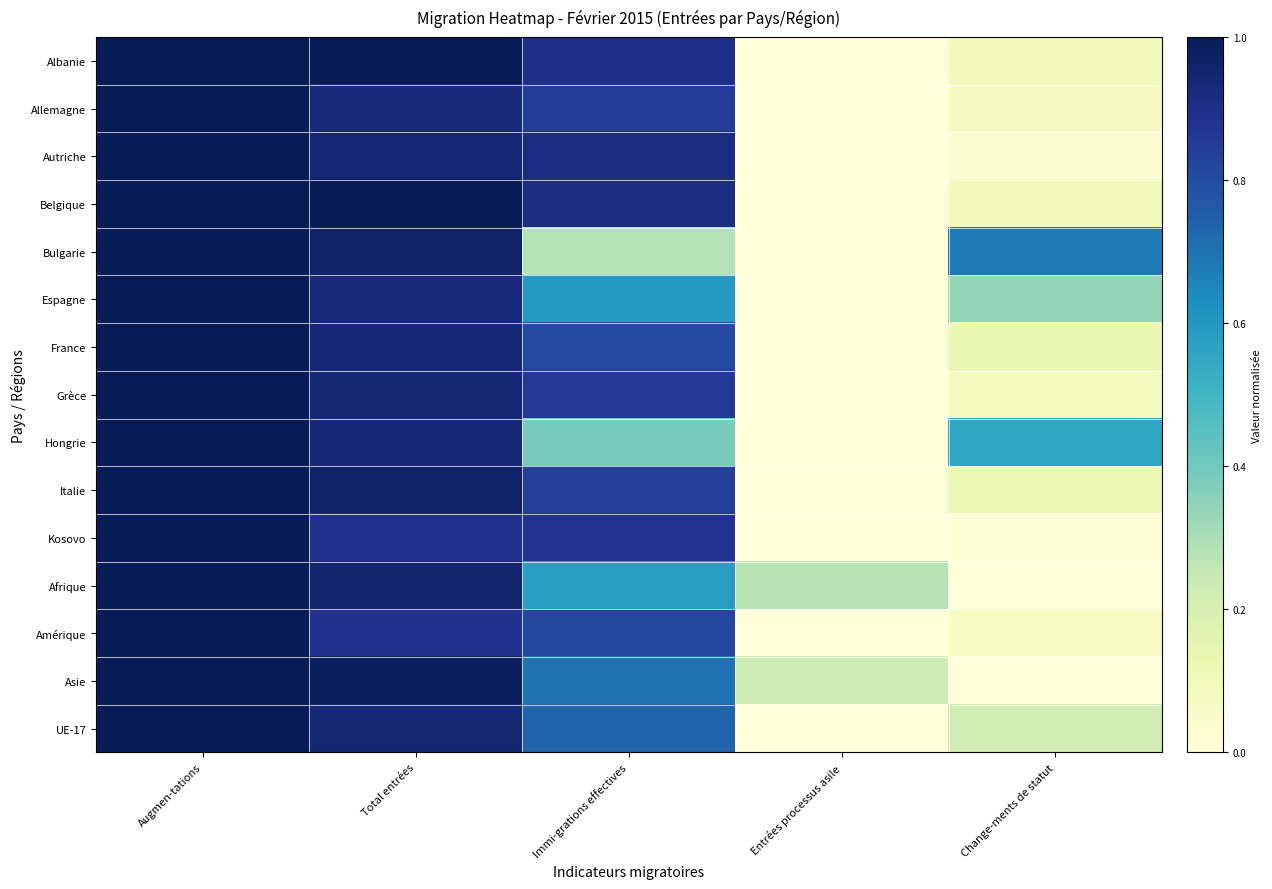

List the series in order of their peak value, lowest first.

Albanie, Allemagne, Autriche, Belgique, Bulgarie, Espagne, France, Grèce, Hongrie, Italie, Kosovo, Afrique, Amérique, Asie, UE-17